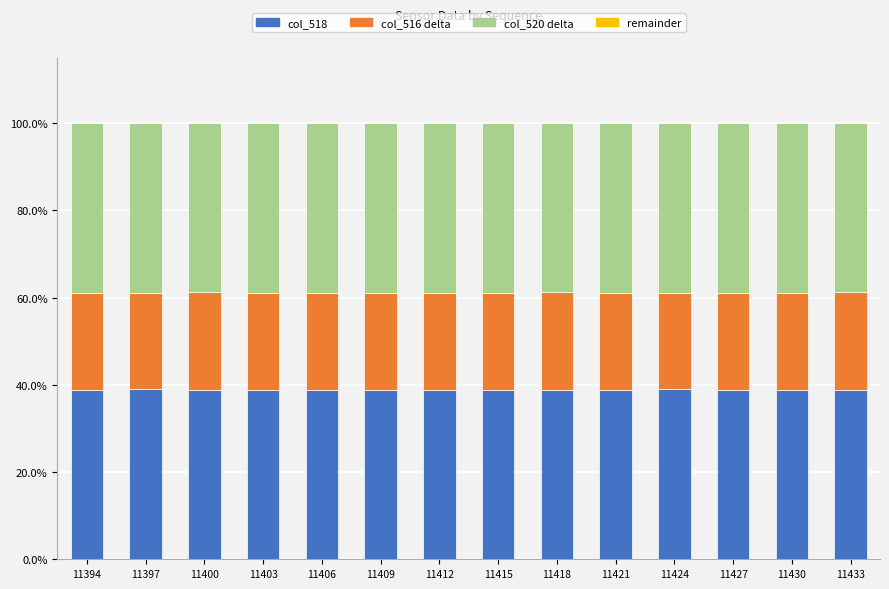

What is the maximum value for col_518?

39.0